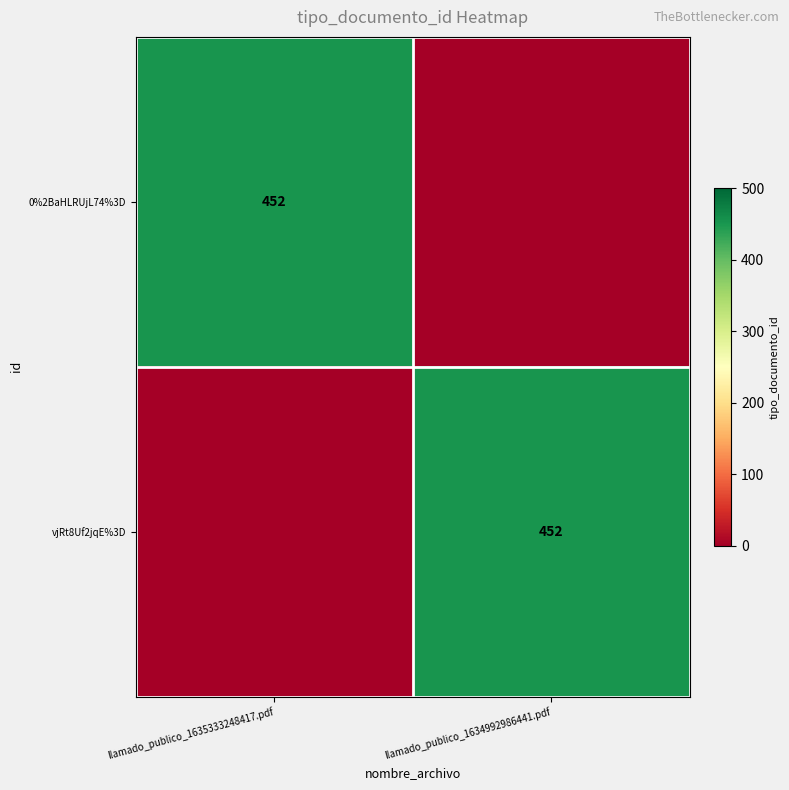

How many distinct data groups are displayed?

2